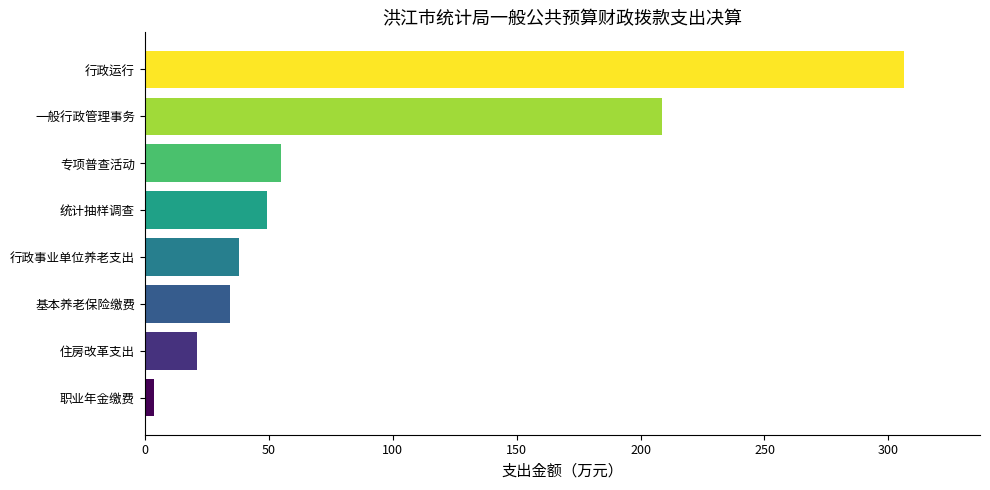

What value does the data have at 统计抽样调查?

49.4